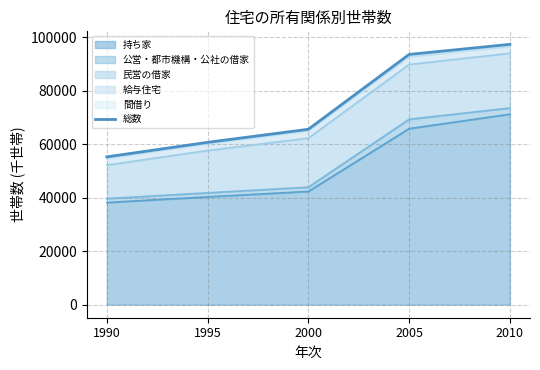

Reading left to right, extract all data points from this chart.

55258	60679	65567	93537	97303